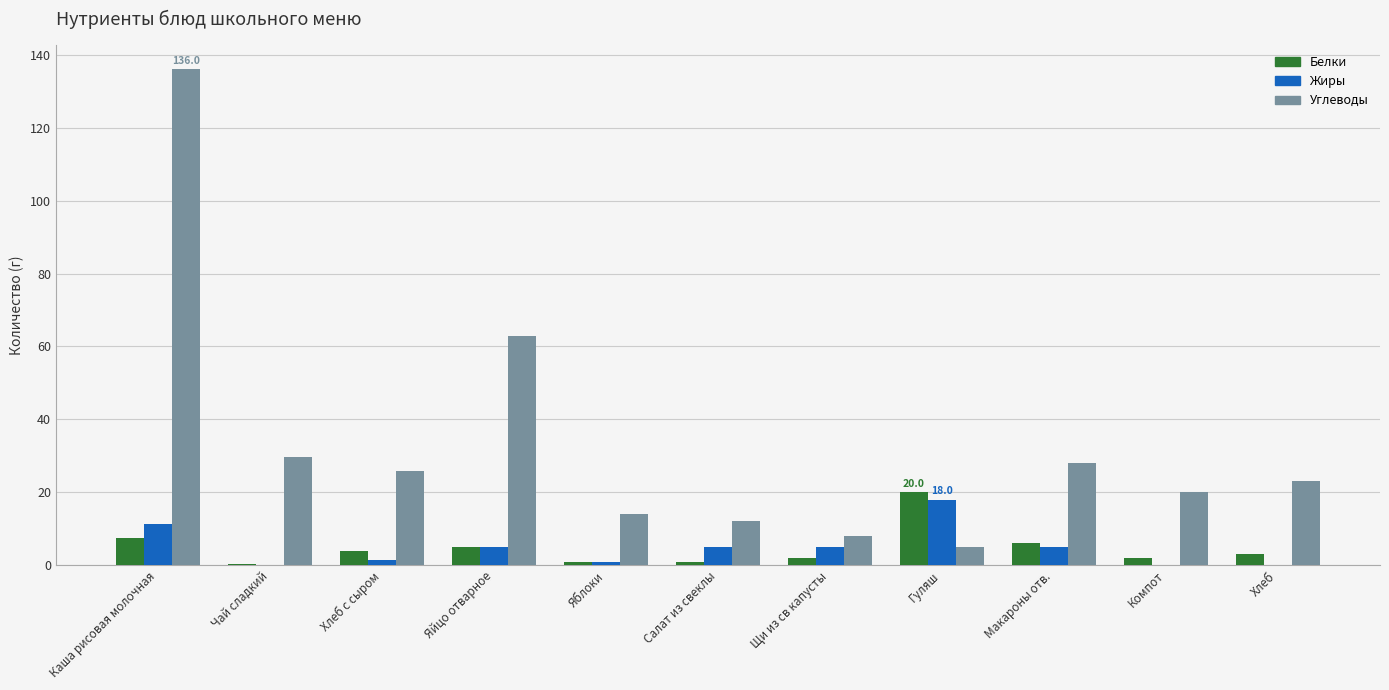

What is the approximate value of Жиры at Яйцо отварное?

5.0